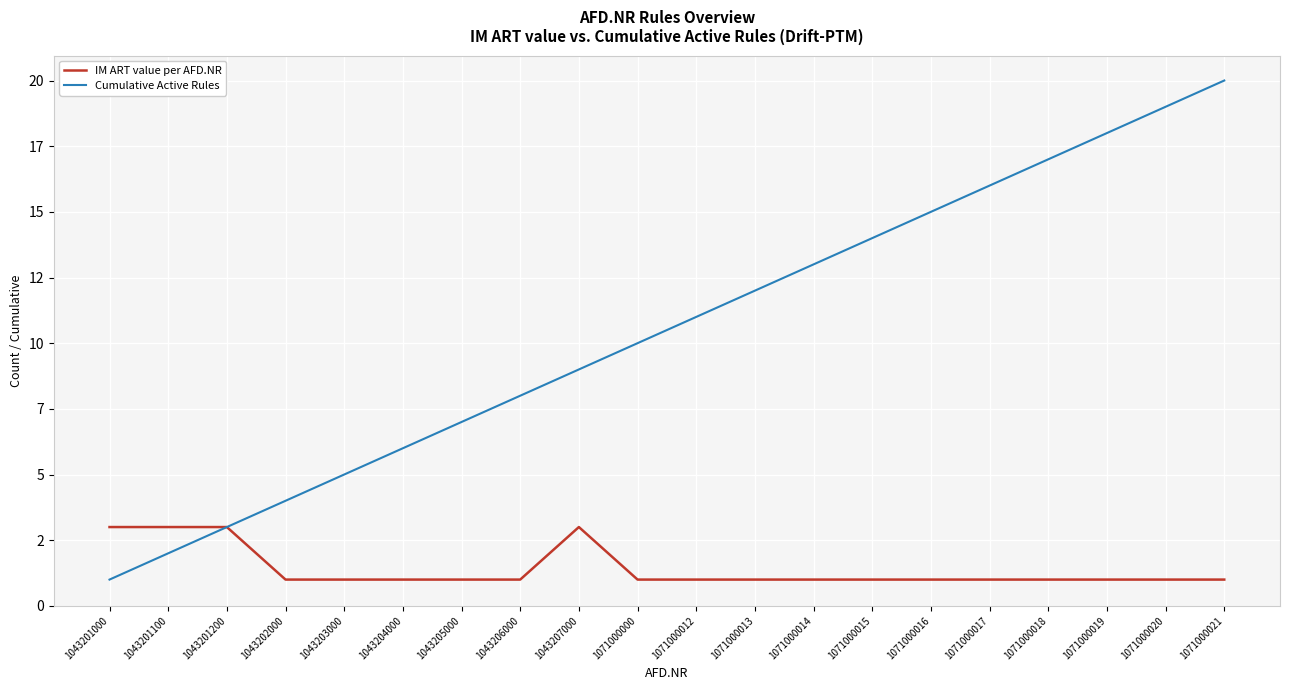

What are all the series names shown in the legend?

IM ART value per AFD.NR, Cumulative Active Rules